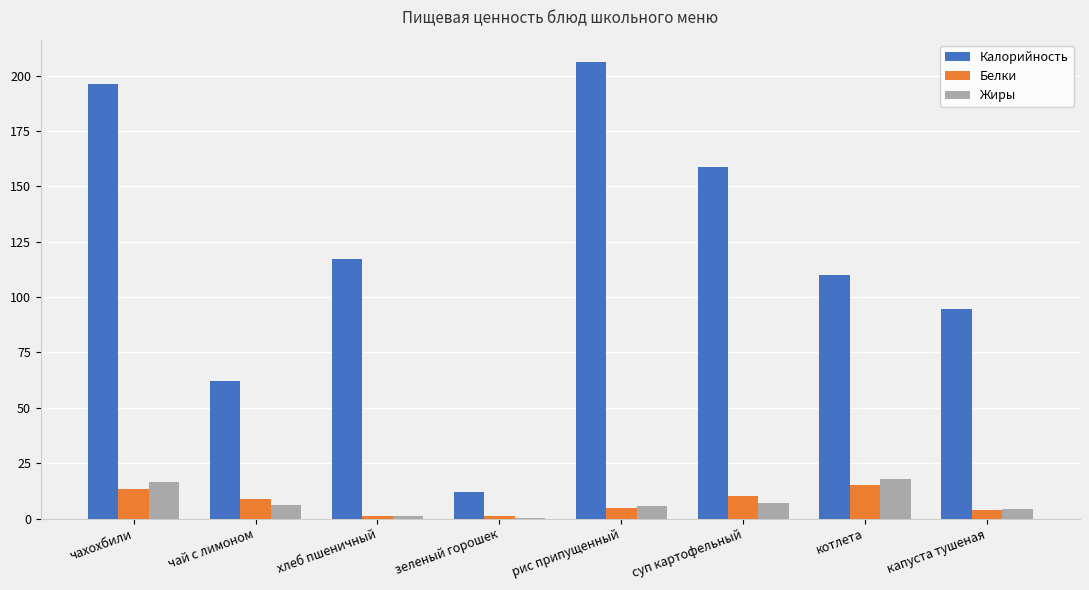

The Белки series shows 15.0 at котлета. True or false?

True